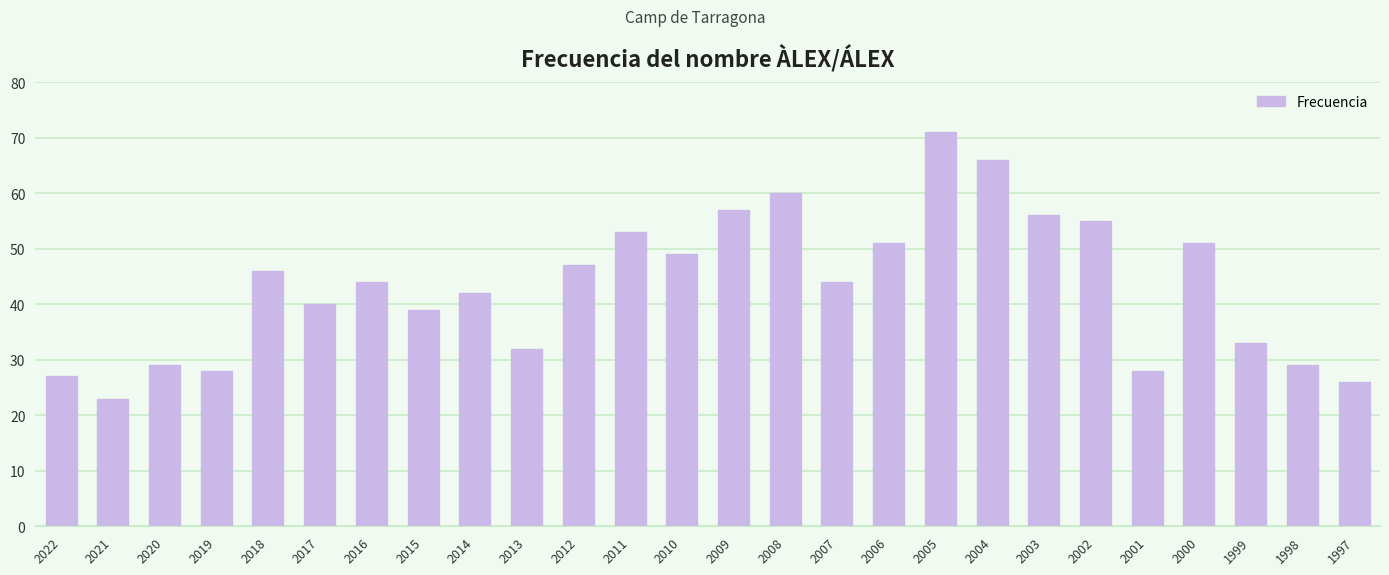

What is the change in value from 2020 to 2017?

+11